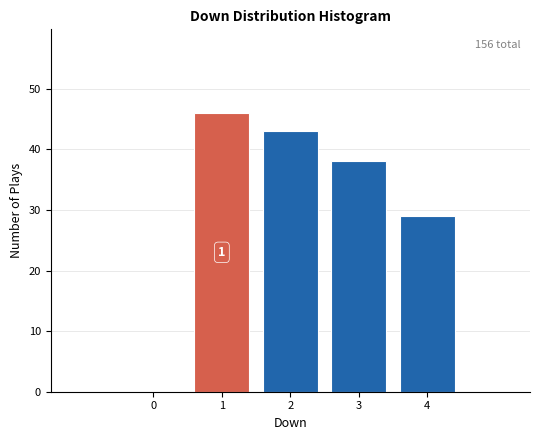

Over which range of the x-axis is the bar tallest?

0.5 to 1.5